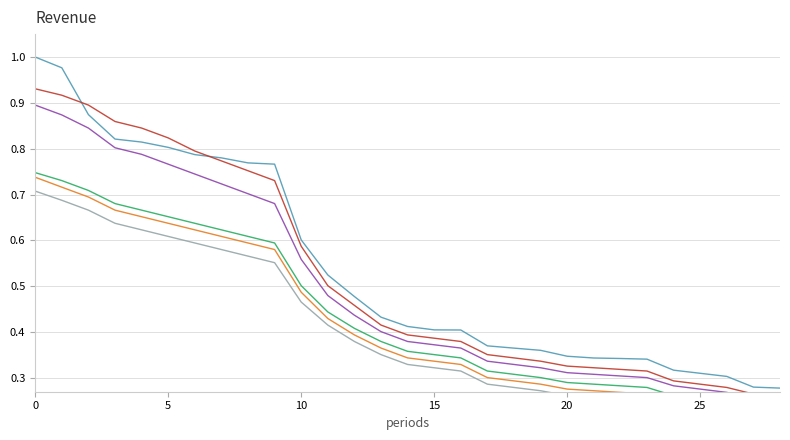

What is the lowest value of the General Manager series?

0.2